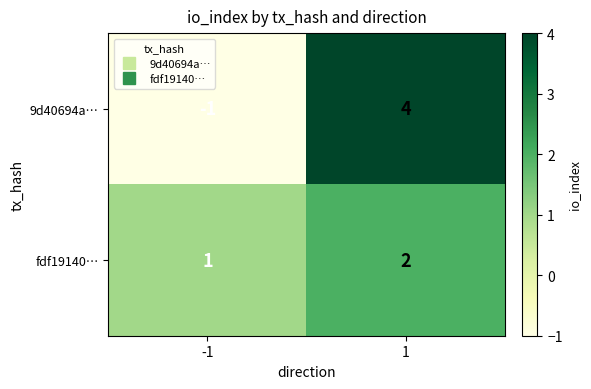

Rank the series by their maximum value, from lowest to highest.

fdf19140…, 9d40694a…